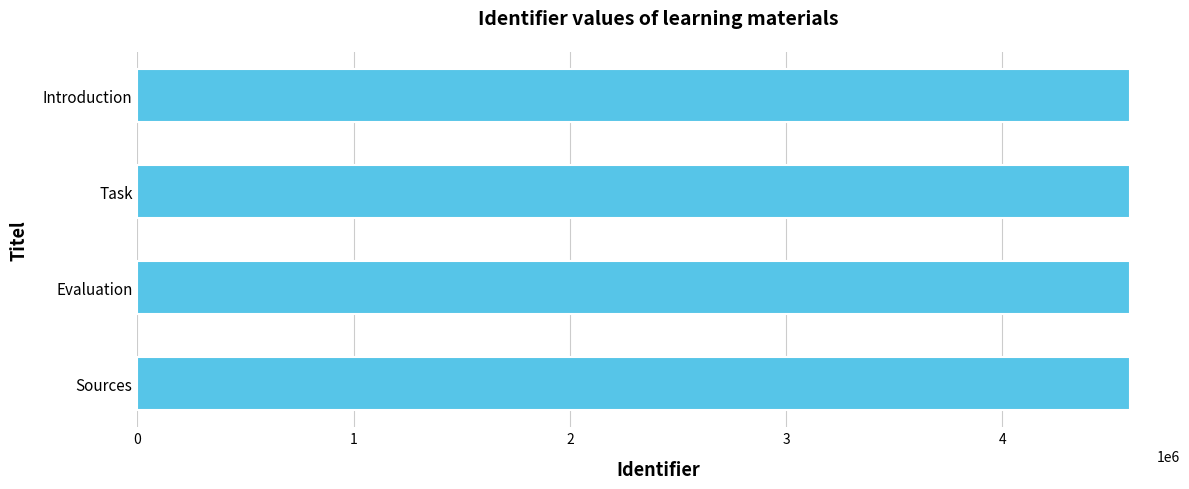

What is the smallest value displayed?

4591224